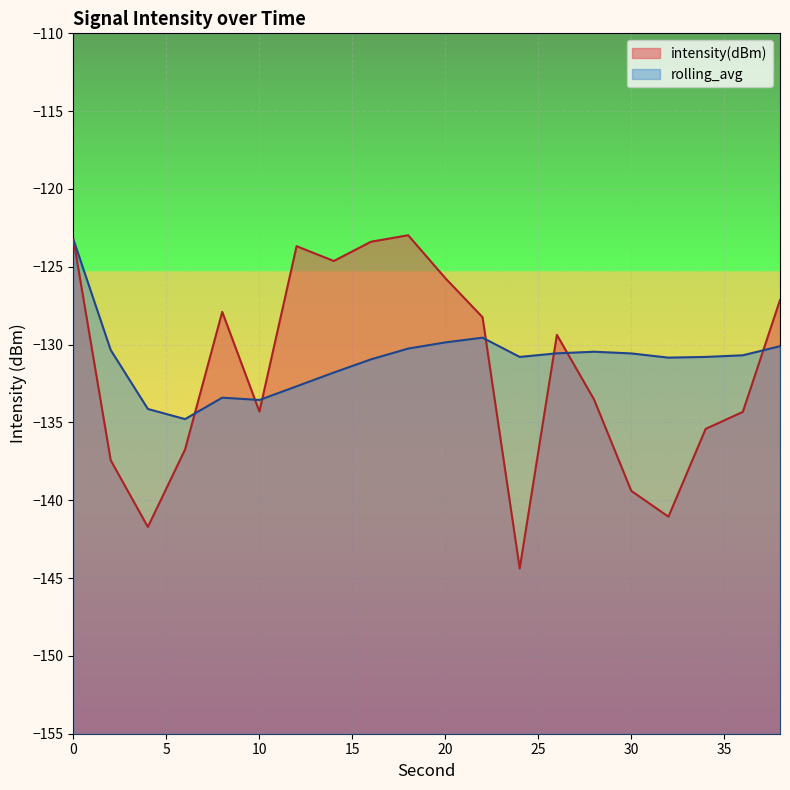

What is the sum of all rolling_avg values?

-2619.4